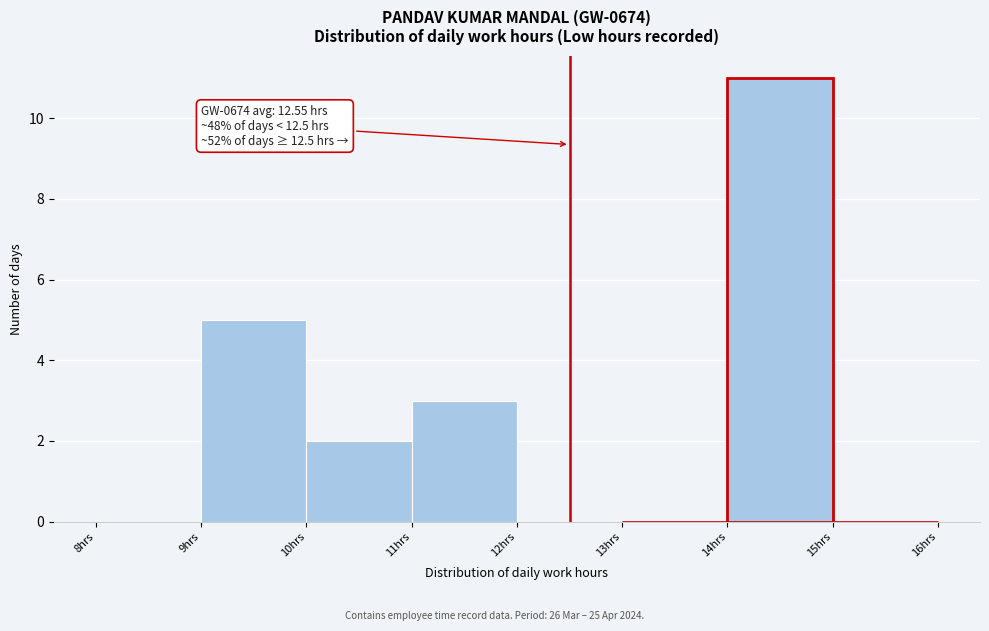

Which range on the x-axis has the tallest bar?

14 to 15